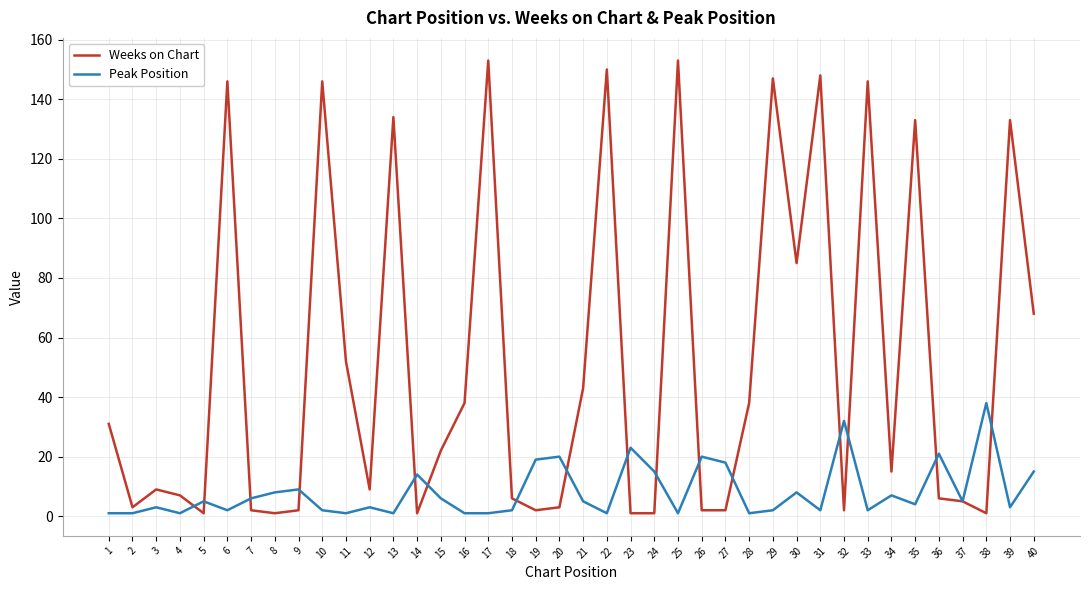

Rank the series by their average value, from lowest to highest.

Peak Position, Weeks on Chart